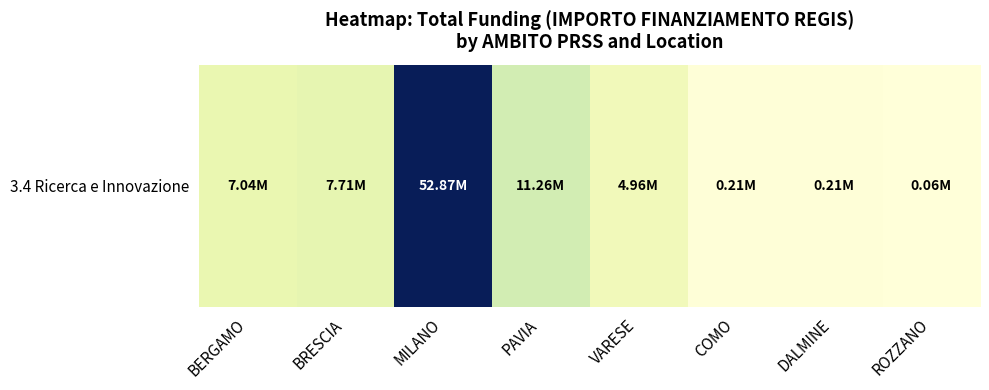

The value at BERGAMO is 3946976.9. True or false?

False